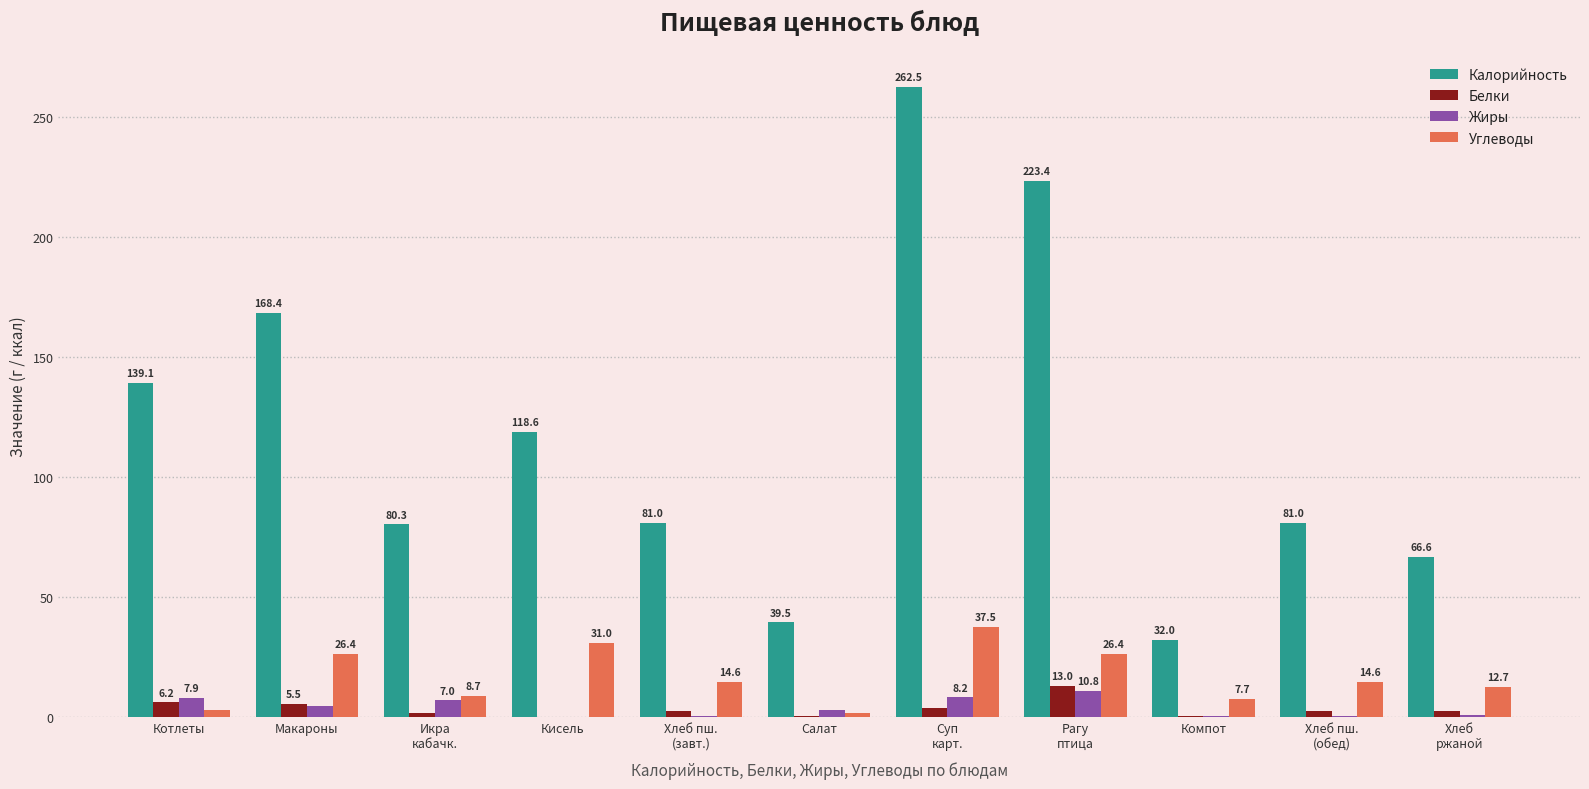

Which series has the largest total across all categories?

Калорийность